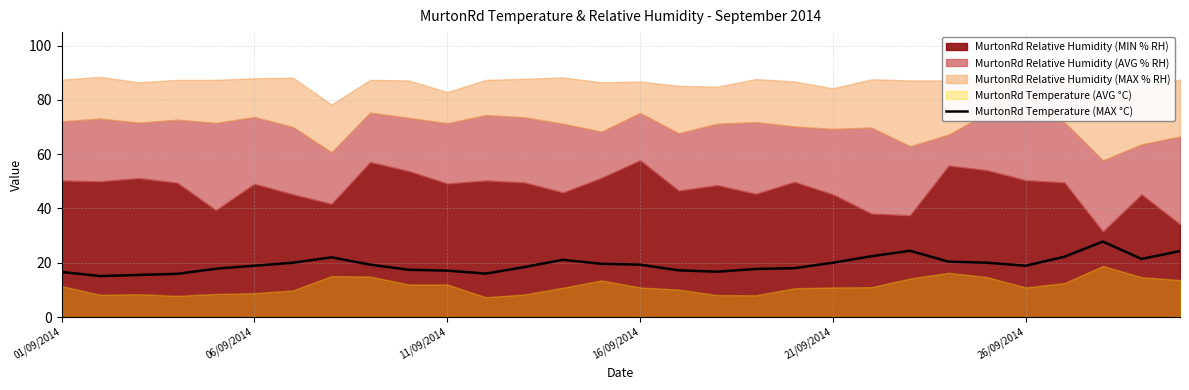

True or false: MurtonRd Temperature (MAX °C) has a value of 17.1 at 11/09/2014.

True